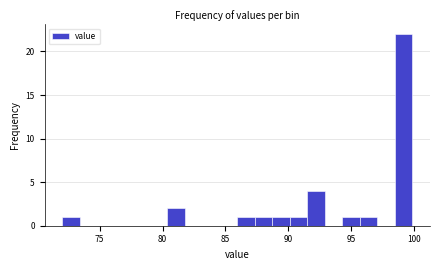

Read against the x-axis, roughly where is the centre of the tallest bar?

99.0